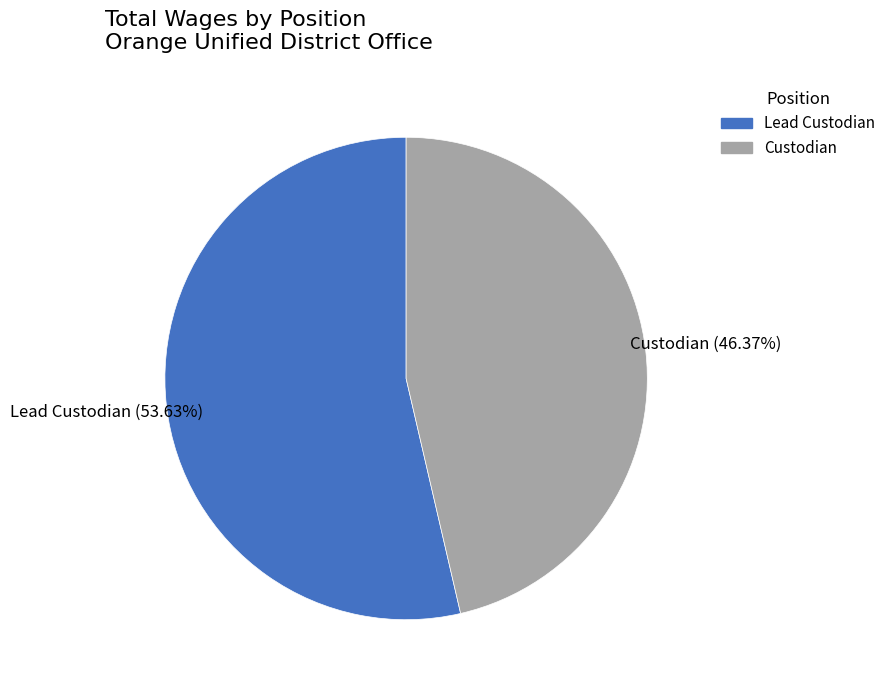

Rank the categories by value from highest to lowest.

Lead Custodian, Custodian